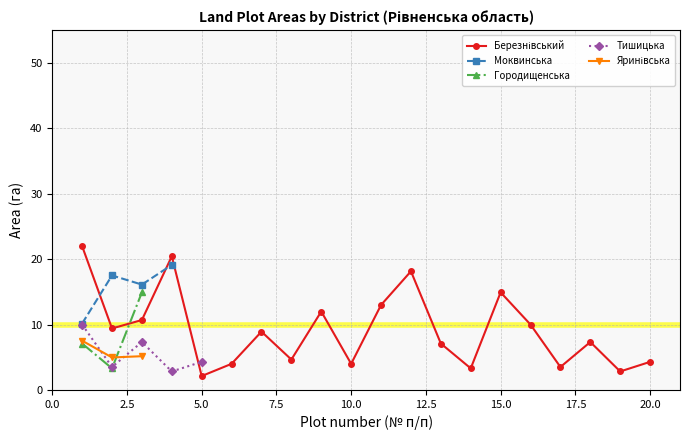

In Яринівська, how many points are higher than both neighbors (excluding endpoints)?

1